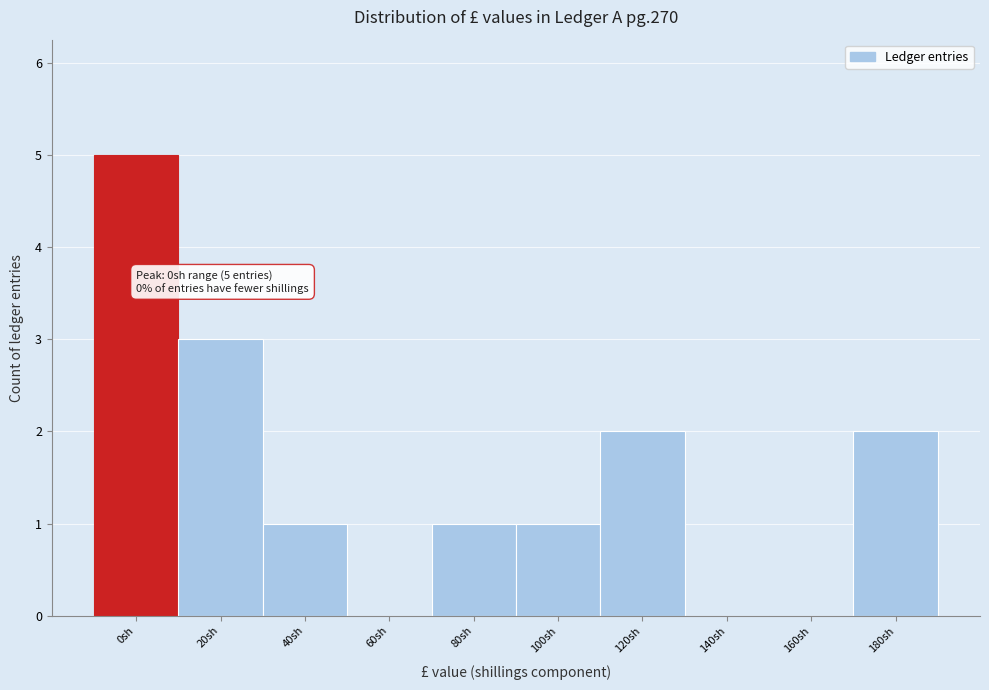

Reading left to right, transcribe all the data shown in this chart.

0sh=5	20sh=3	40sh=1	60sh=0	80sh=1	100sh=1	120sh=2	140sh=0	160sh=0	180sh=2